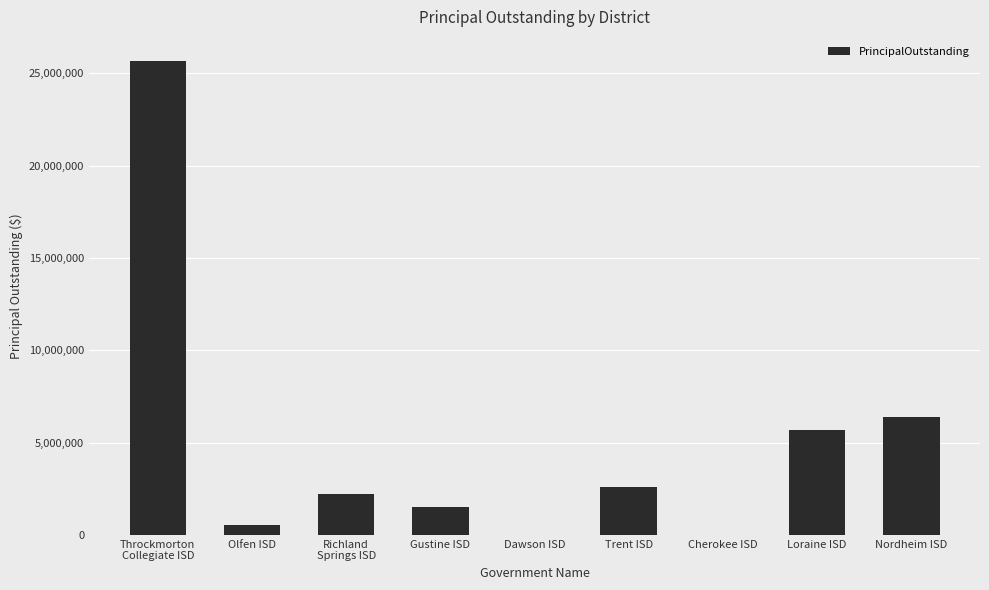

What is the change in value from Gustine ISD to Nordheim ISD?

+4876000